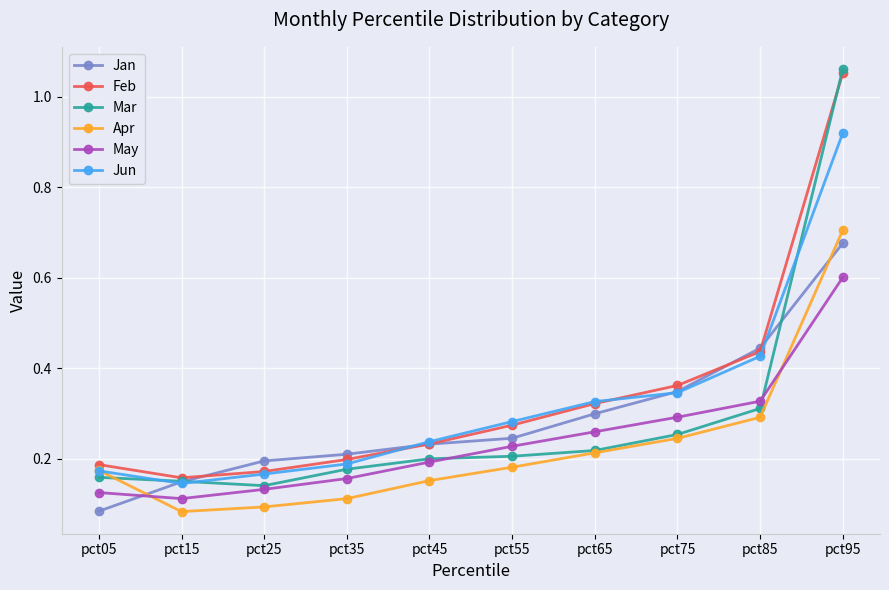

Which series ends up on top after the final intersection of Apr and Jan?

Apr